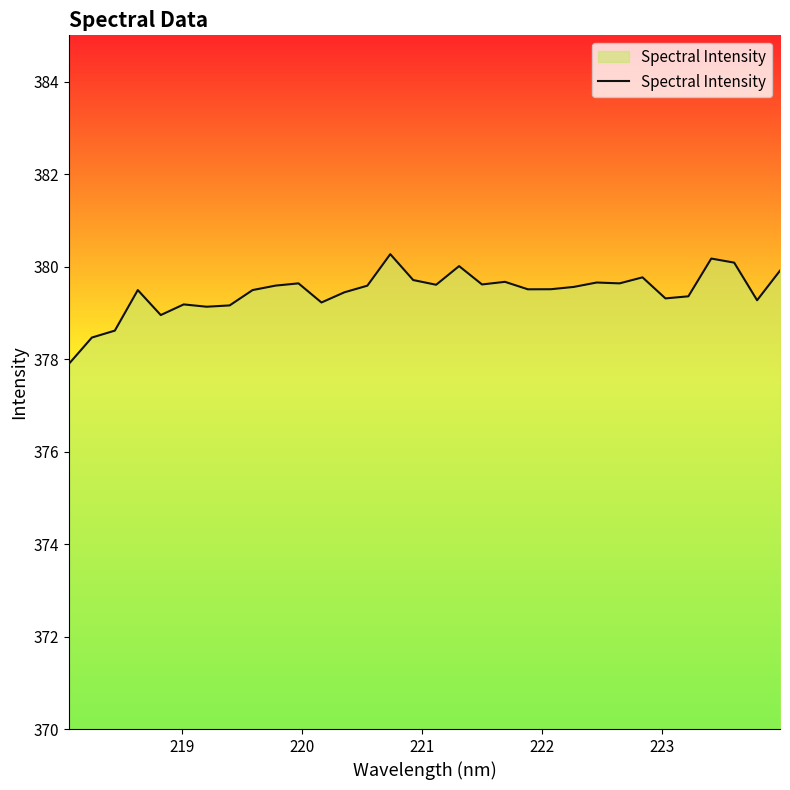

What is the difference between the maximum and minimum values?

2.4